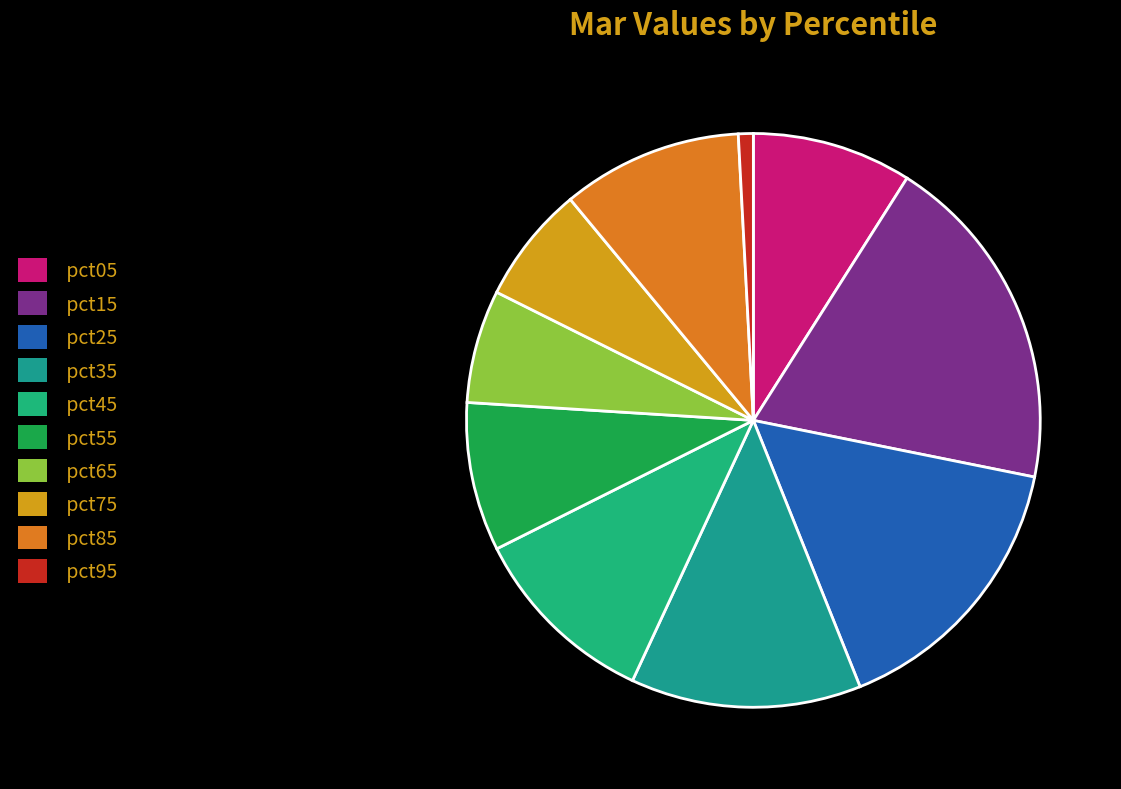

Count the number of slices in the pie.

10